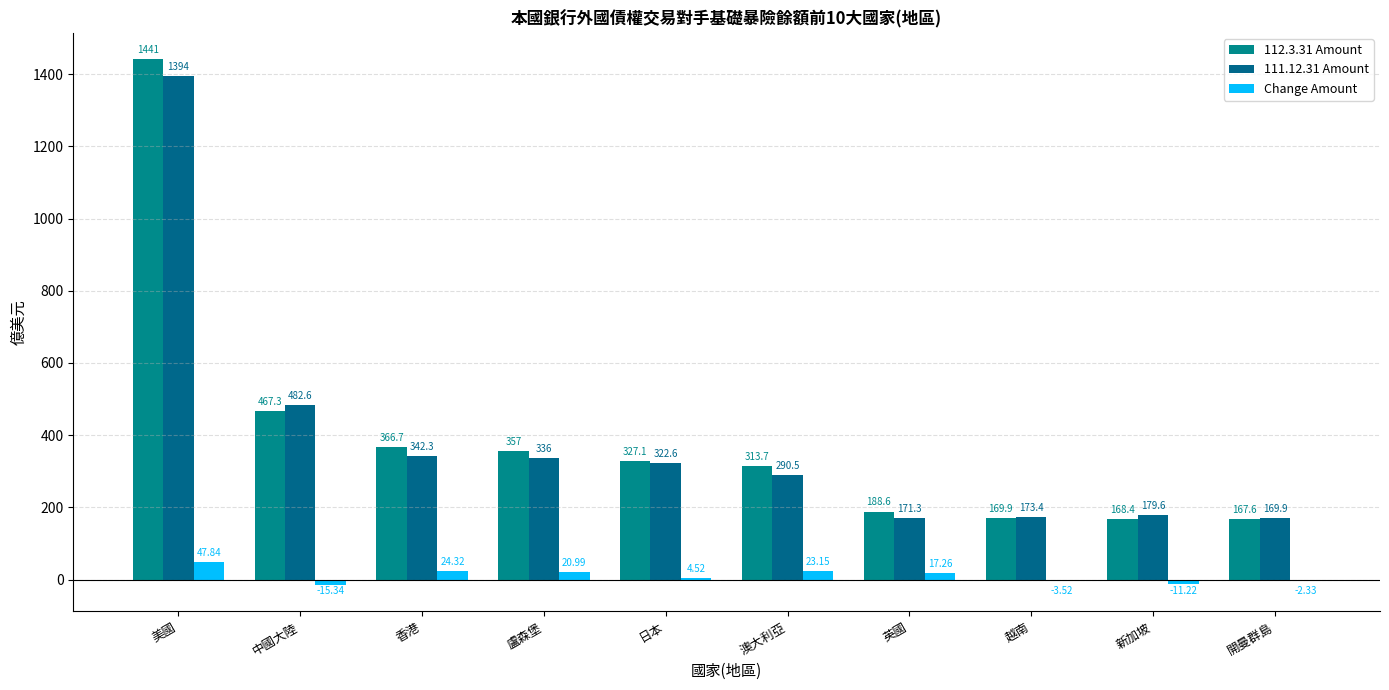

Is the value of 112.3.31 Amount at 香港 greater than the value of 111.12.31 Amount at 盧森堡?

Yes